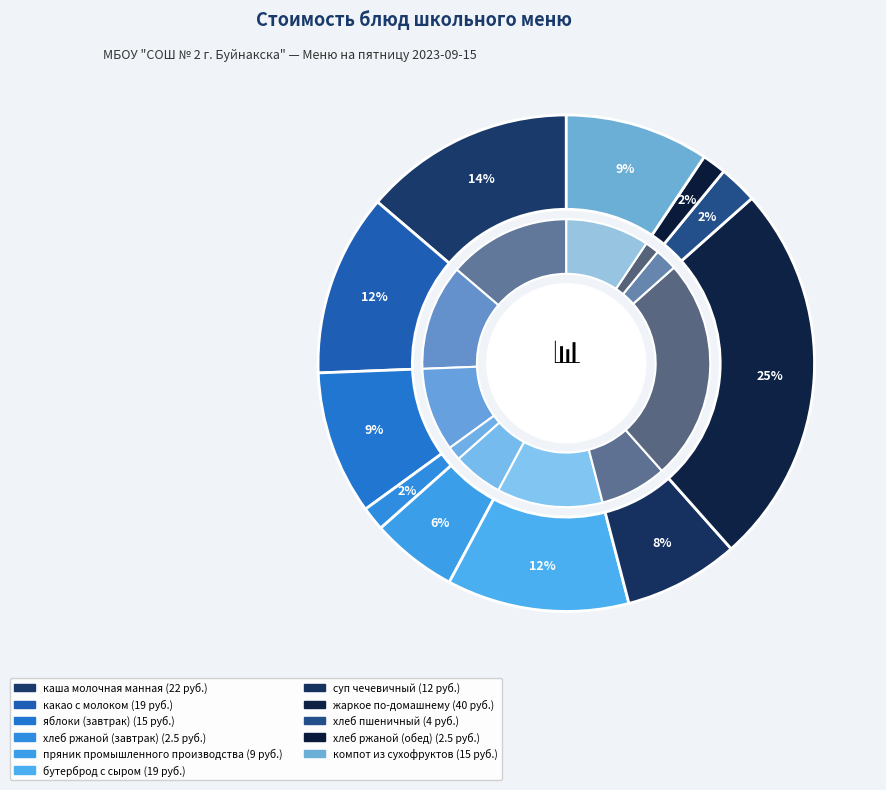

What percentage is the компот из сухофруктов slice, to the nearest percent?

9%